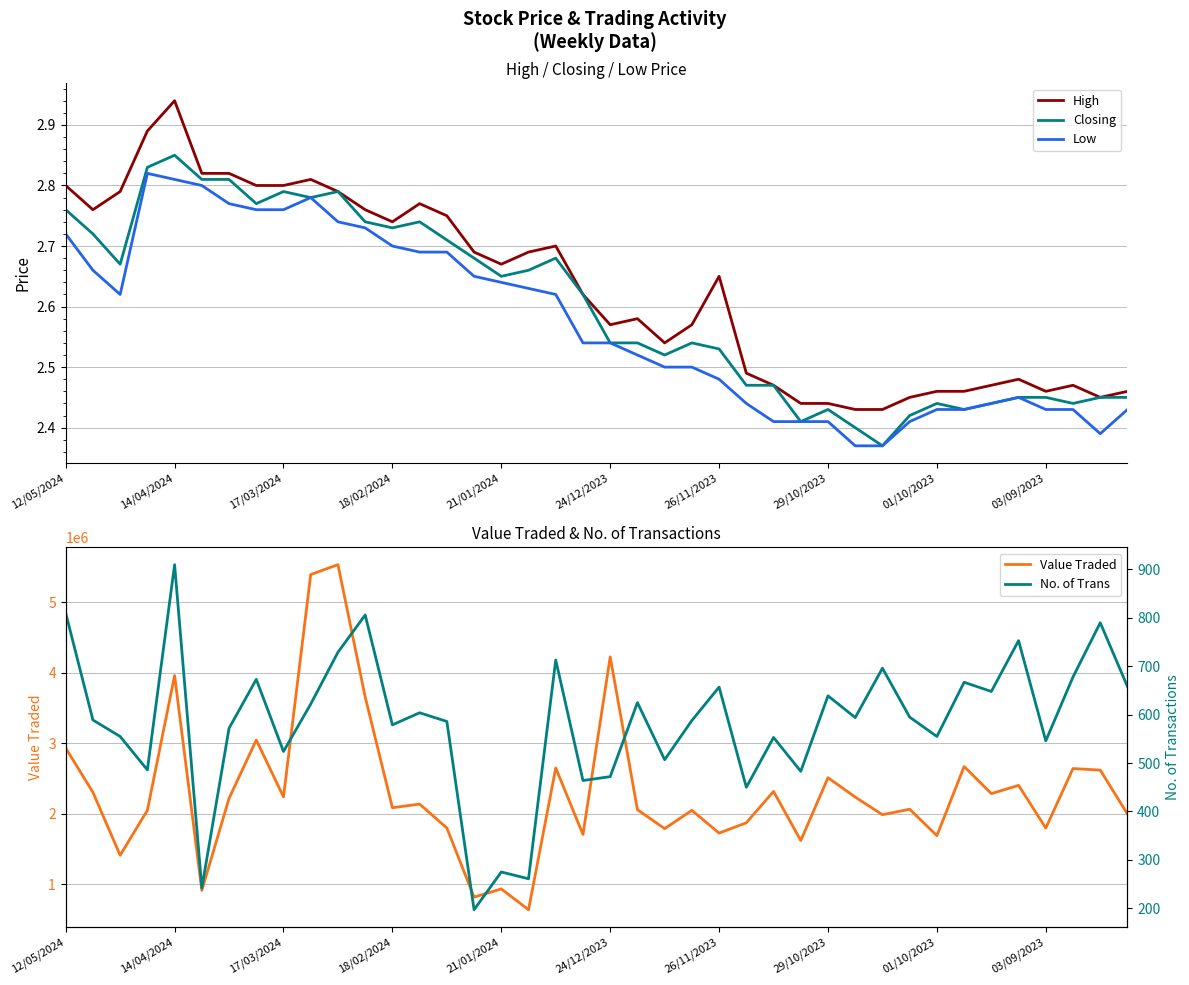

True or false: Low and High intersect in this chart.

False